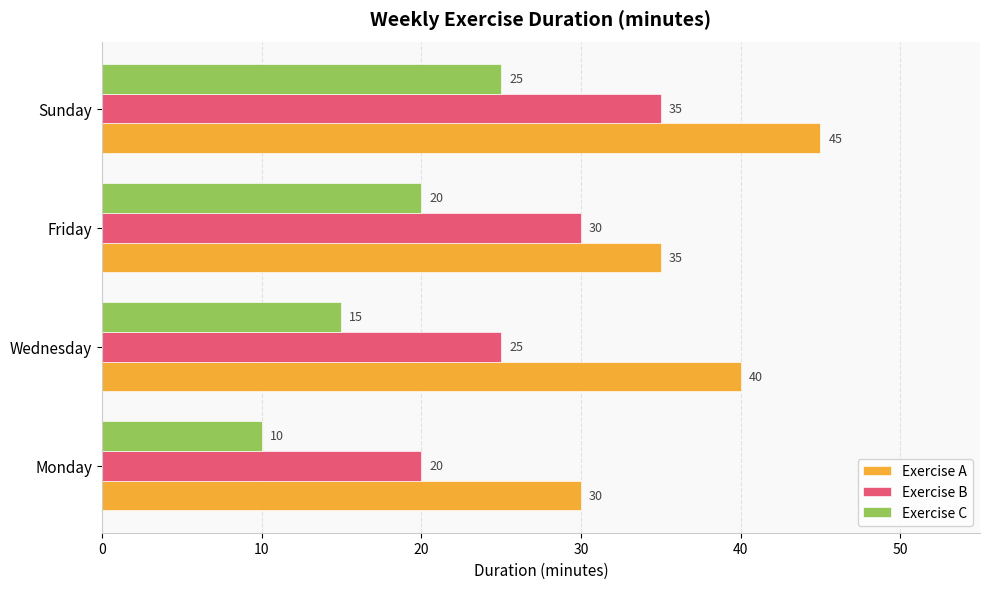

Count the number of categories in the chart.

4